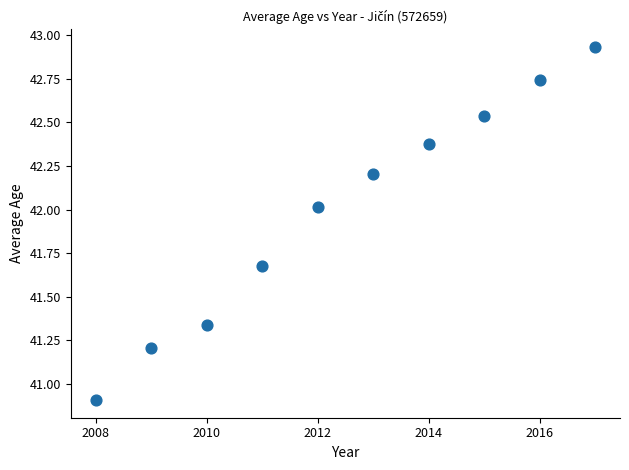

What is the range of Y values (max minus min)?

2.0